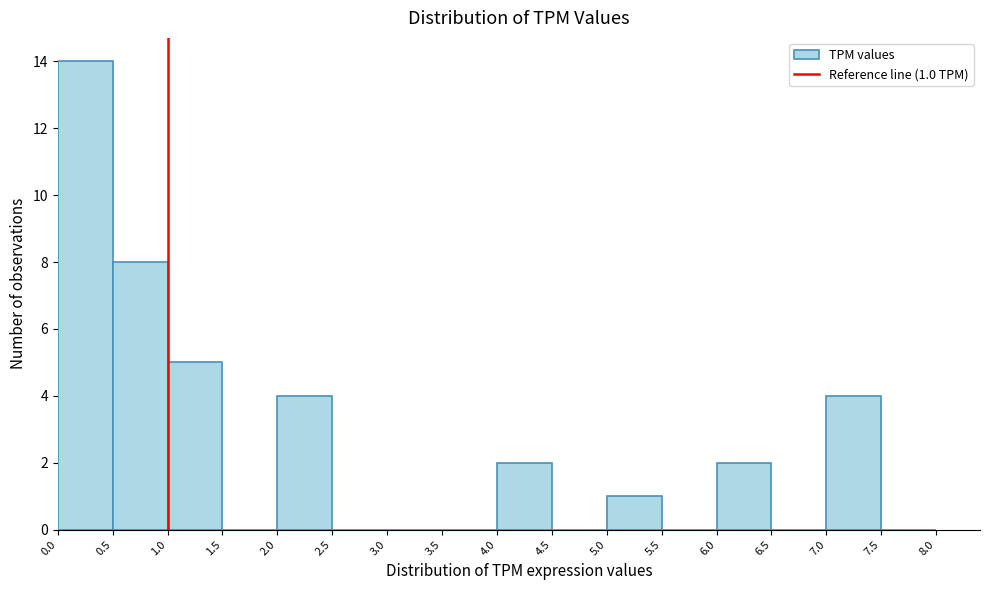

Over which range of the x-axis is the bar tallest?

0.0 to 0.5